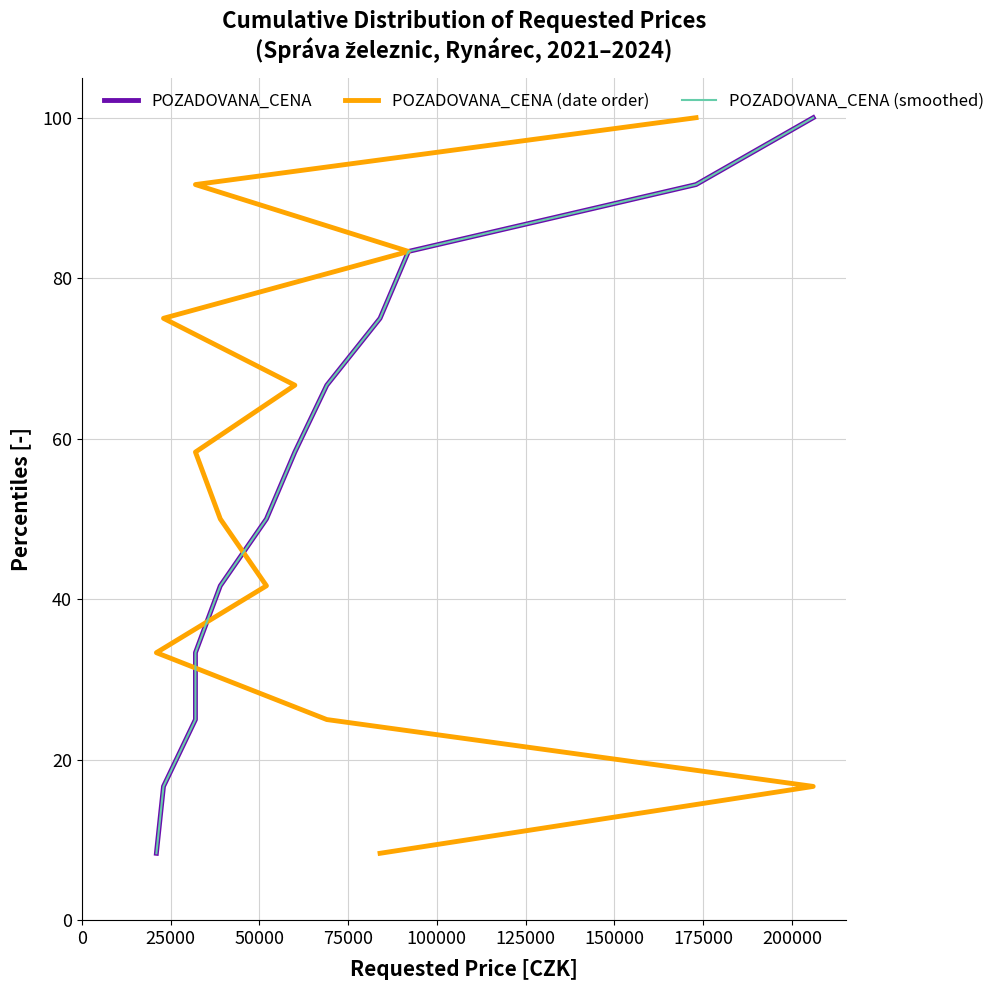

What is the difference between the POZADOVANA_CENA (date order) values at 0 and 25000?

8.3